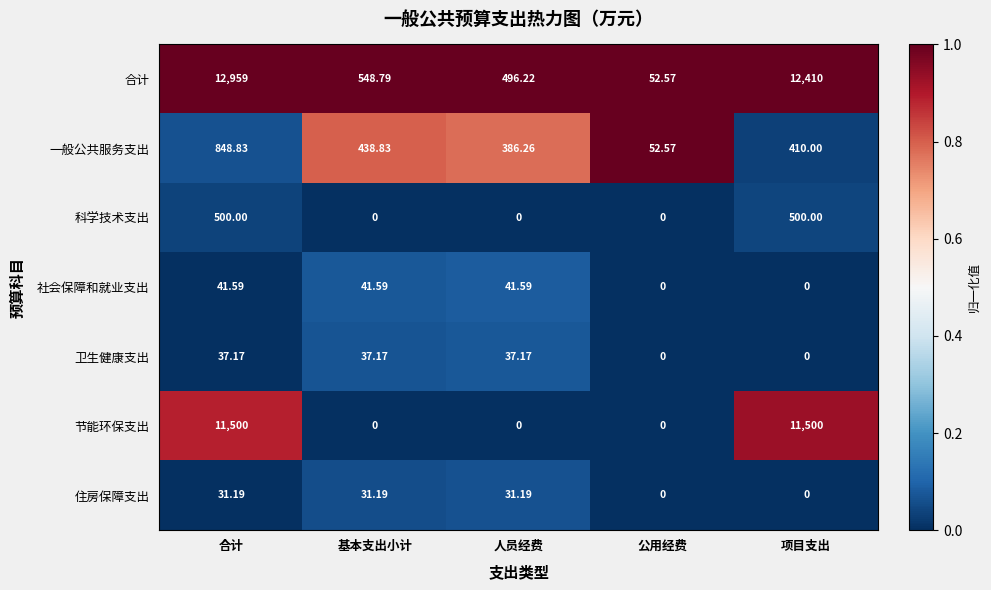

How many positive values does the 住房保障支出 series have?

3